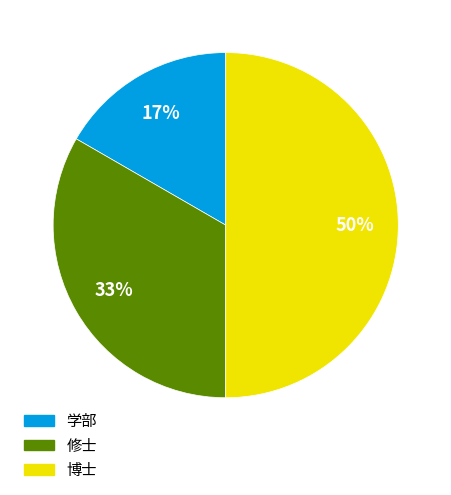

How many slices are in this pie chart?

3